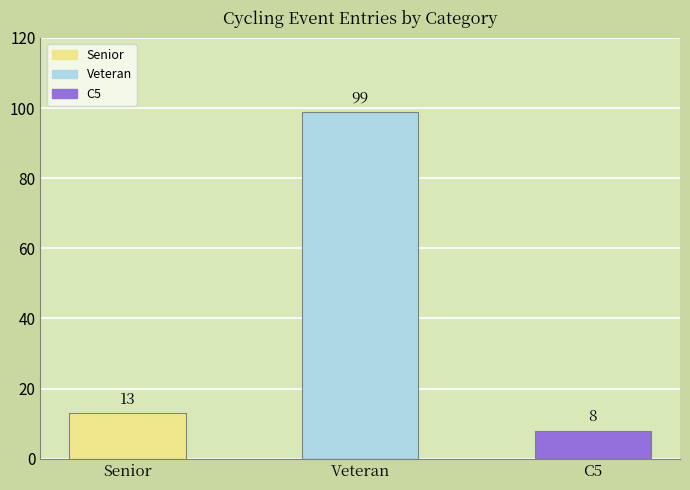

At which label is the value closest to 53?

Senior